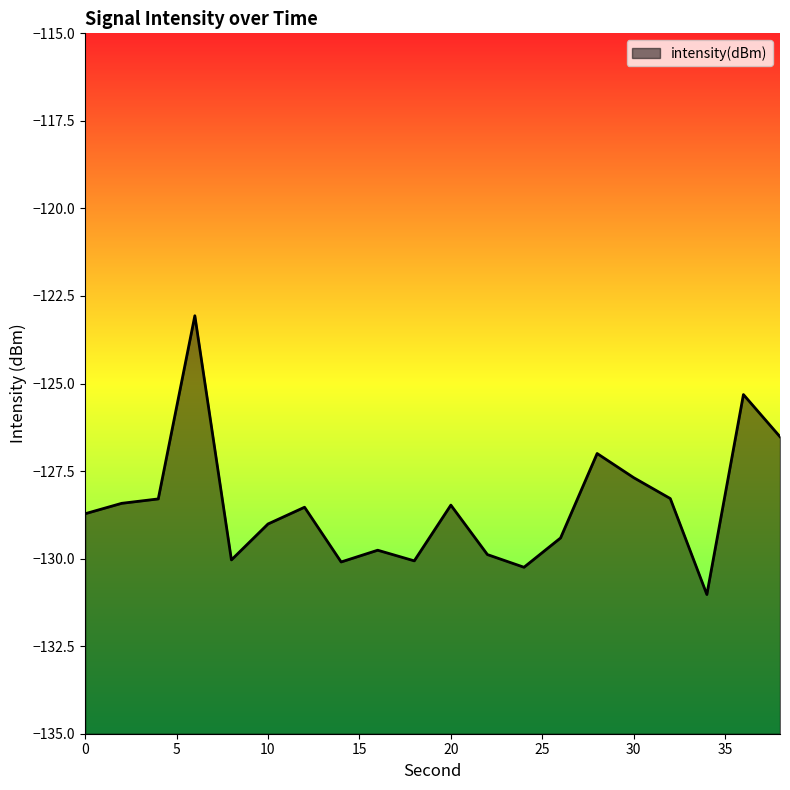

Rank the categories by value from lowest to highest.

34, 24, 14, 18, 8, 22, 16, 26, 10, 0, 12, 20, 2, 4, 32, 30, 28, 38, 36, 6